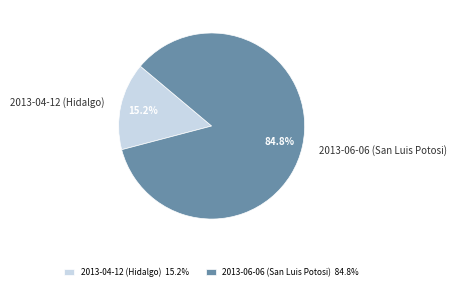

To the nearest percent, what is the difference between the largest and smallest slice percentages?

70%